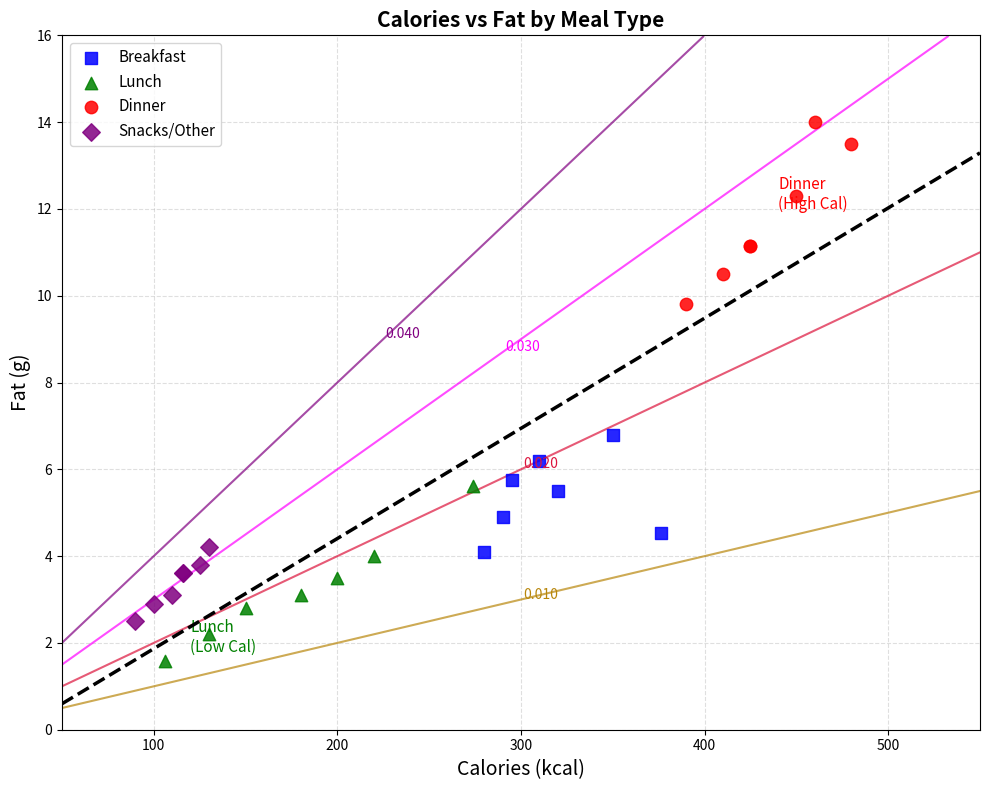

Which series has the widest spread of Y values?

Dinner